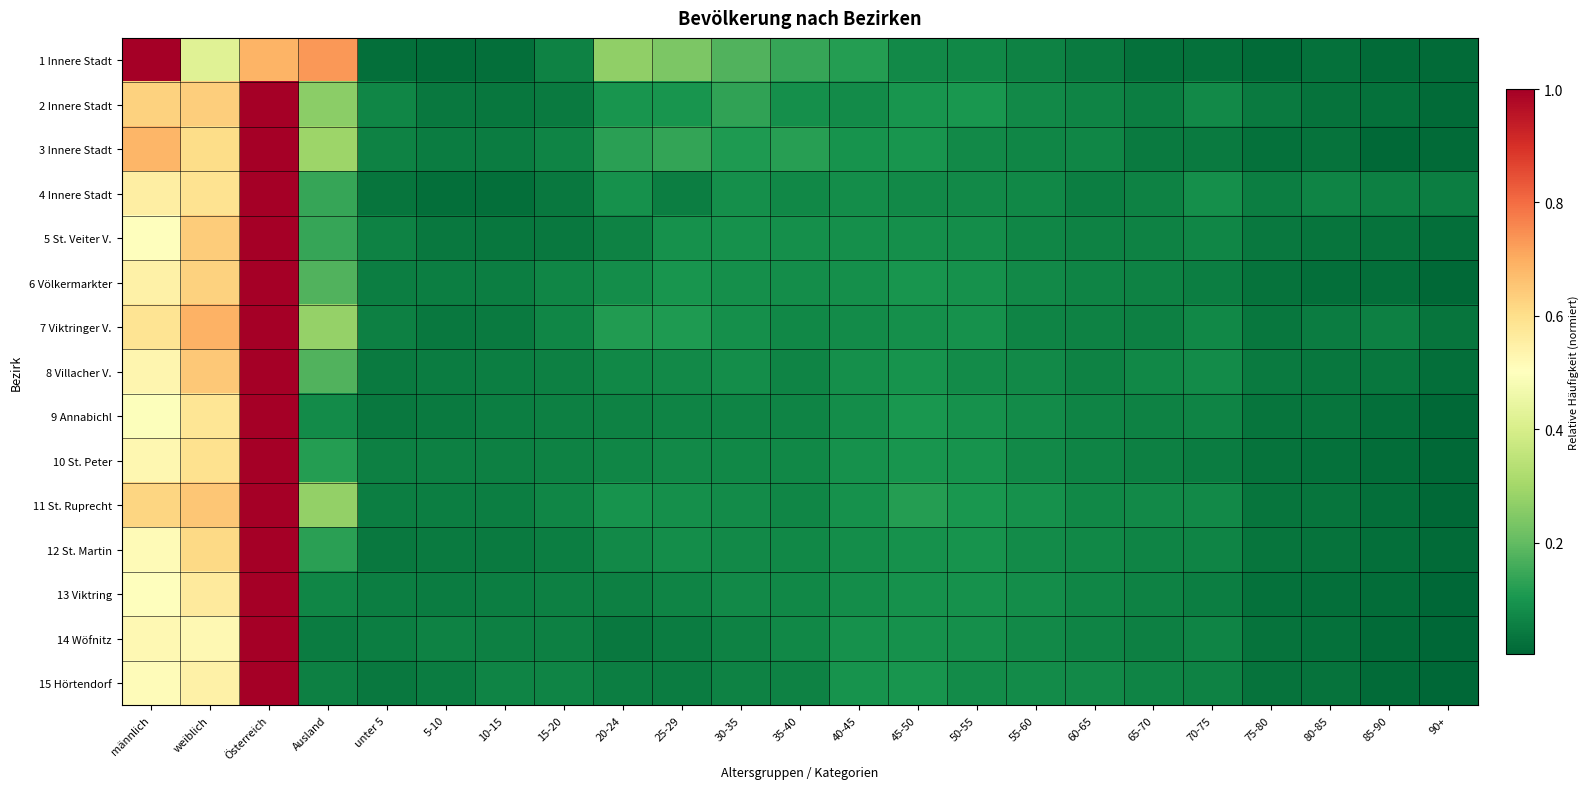

At how many categories does at least one series exceed 0?

23